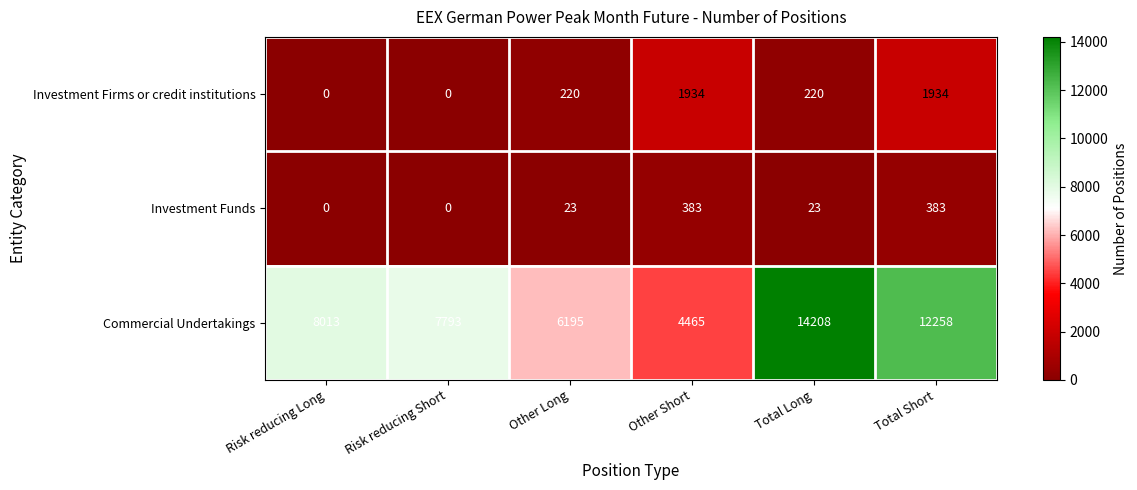

Rank the series by their maximum value, from highest to lowest.

Commercial Undertakings, Investment Firms or credit institutions, Investment Funds